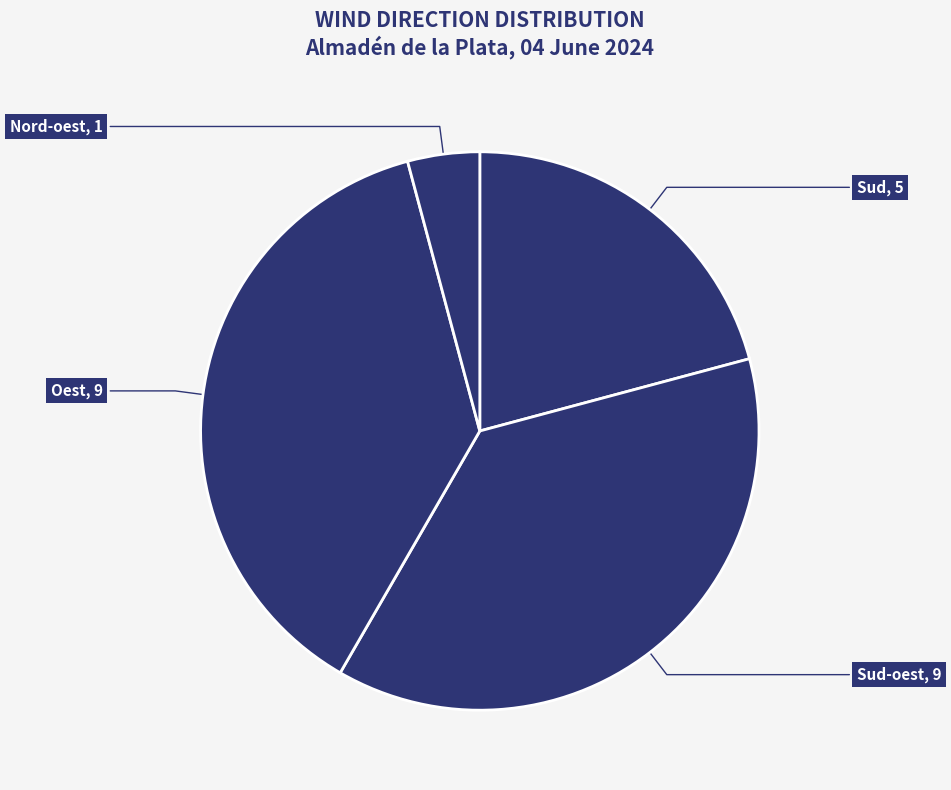

Which slice is the largest?

Sud-oest